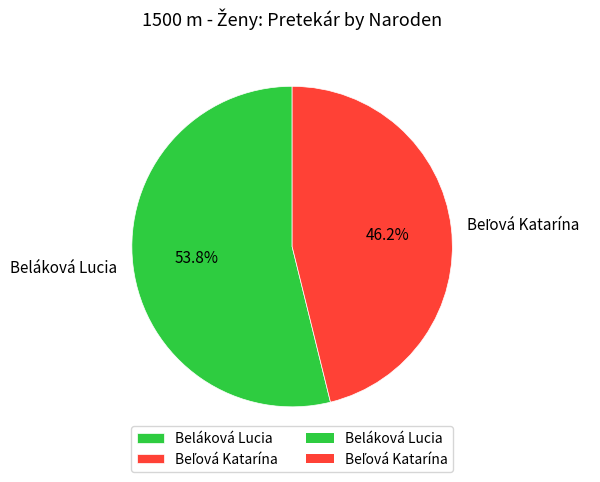

Is there any slice that represents more than half of the pie?

Yes